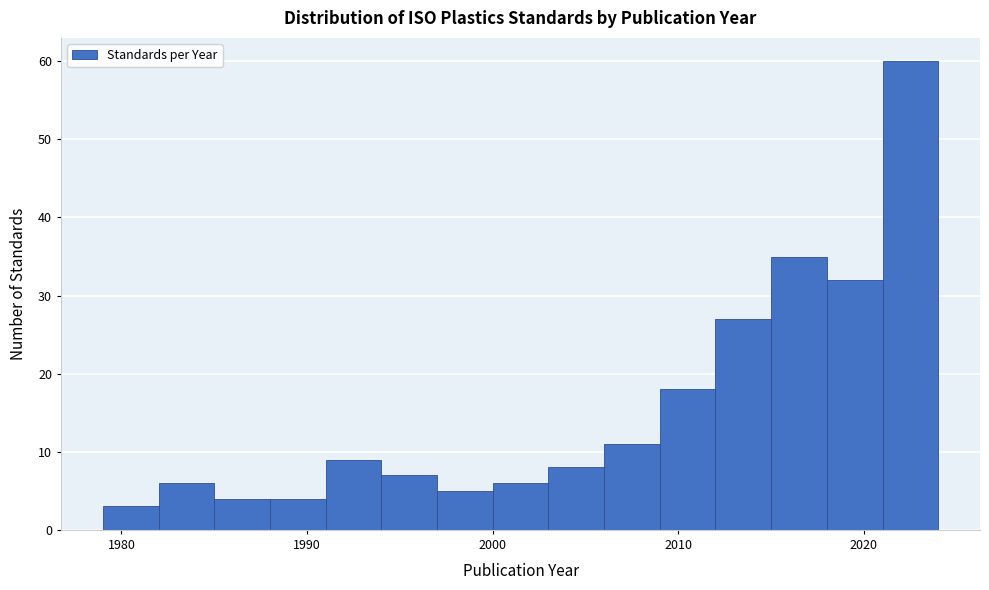

Read against the x-axis, roughly where is the centre of the tallest bar?

2023